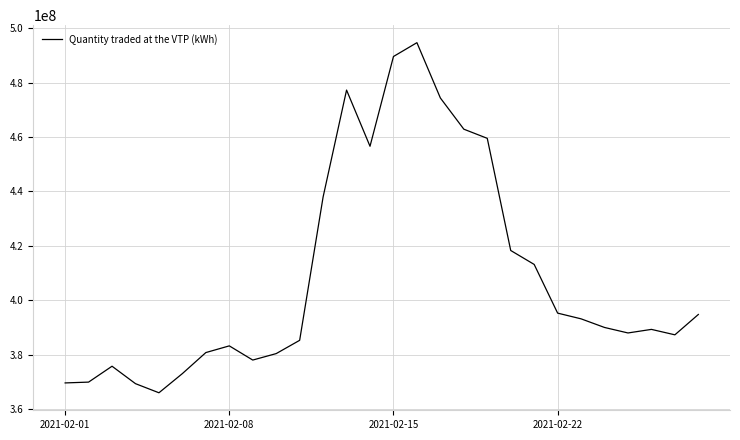

Is this an area chart (filled region under the line)?

No